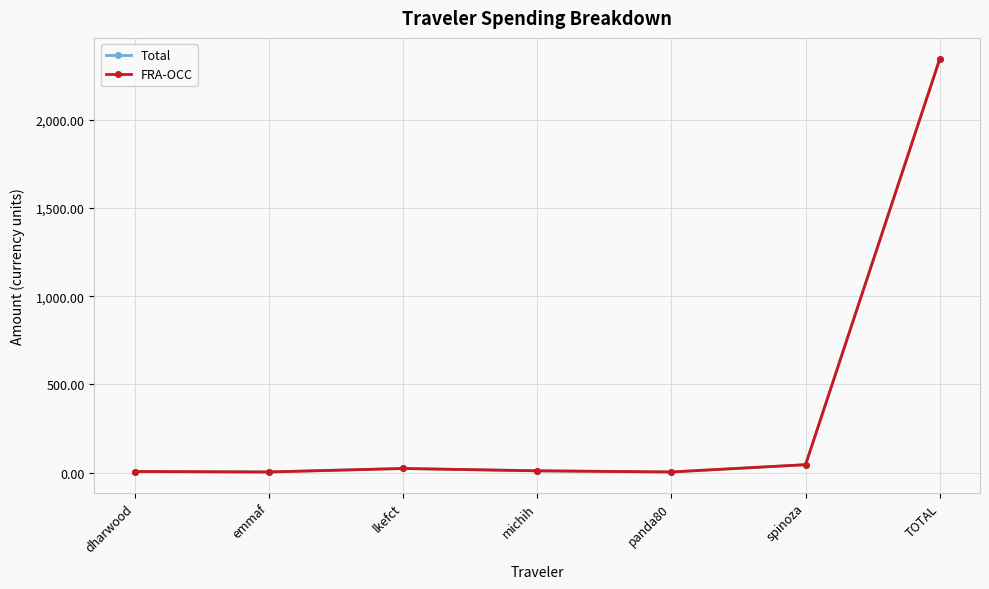

What is the label of the 3rd point from the right?

panda80